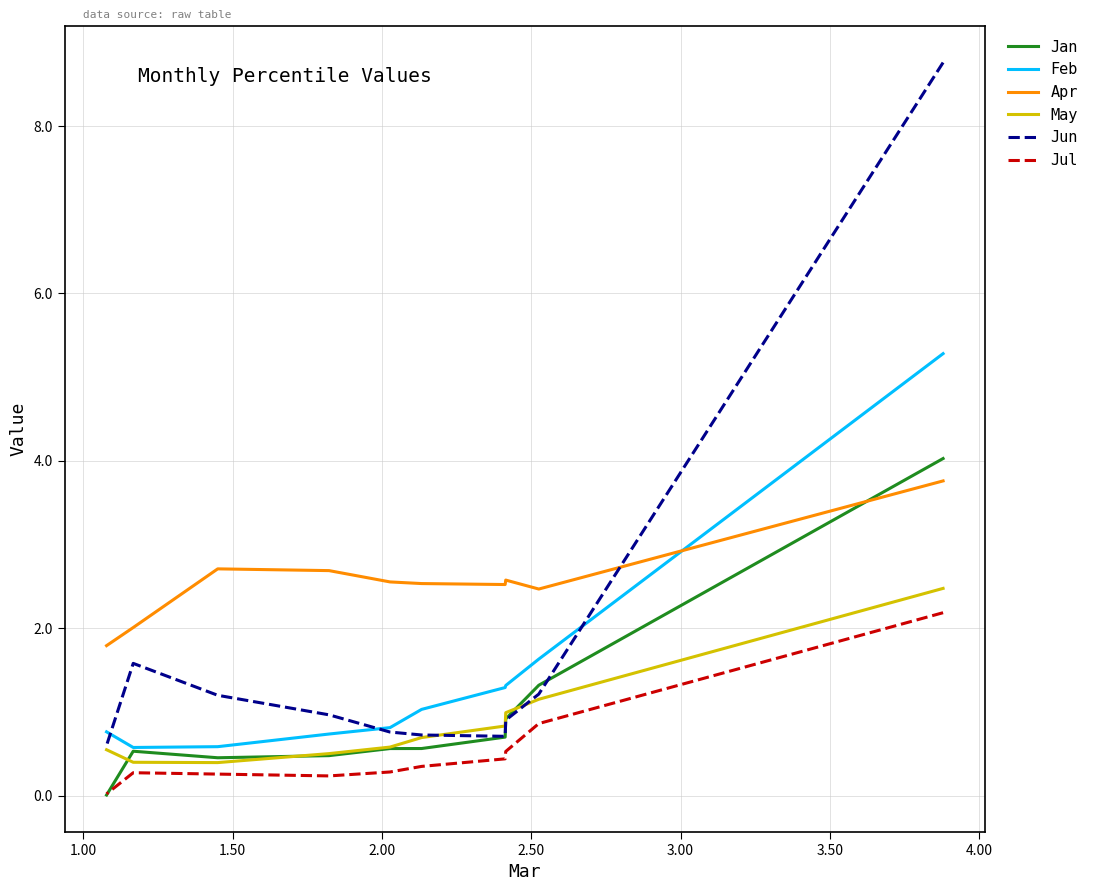

Is the value of Feb at 4.00 greater than the value of Jun at 4.00?

No